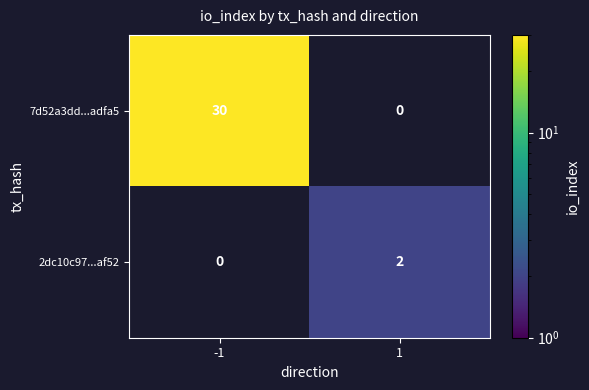

What is the greatest value displayed?

30